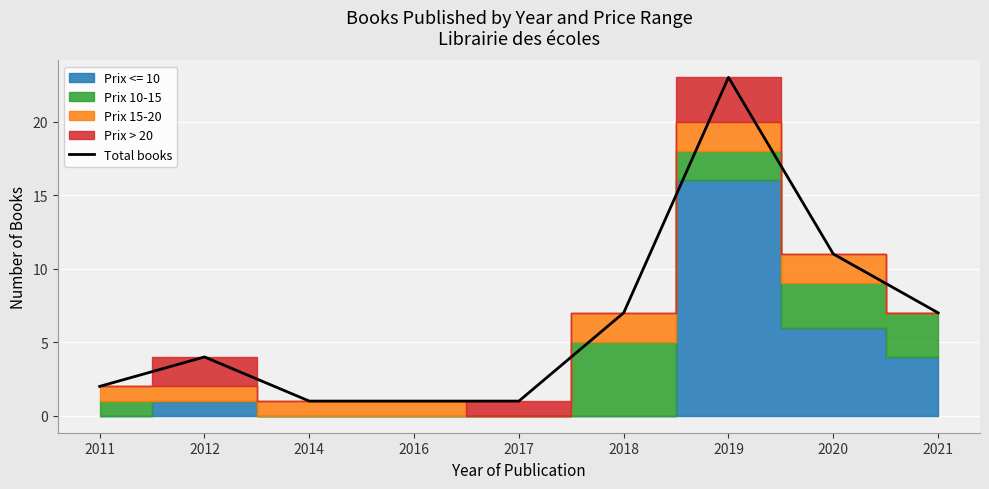

What is the smallest value displayed?

1